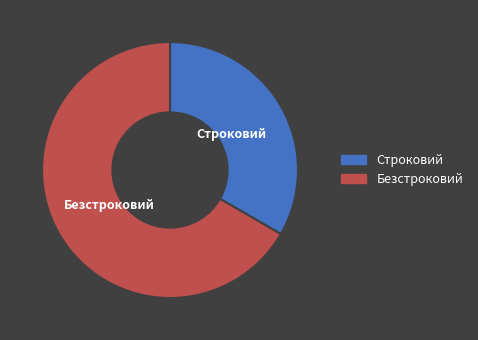

Is the sum of Строковий and Безстроковий greater than half?

Yes